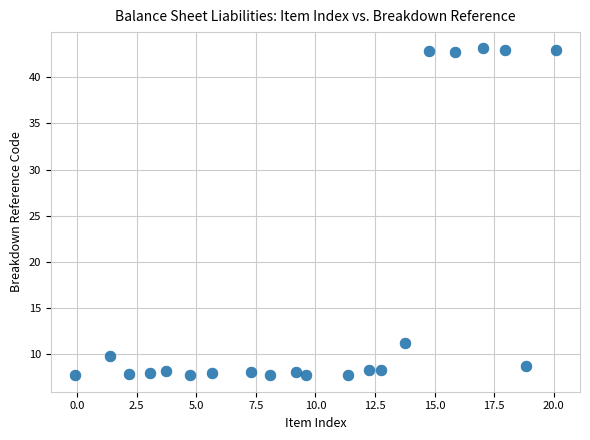

What Y value in the scatter plot is closest to 25?

11.2